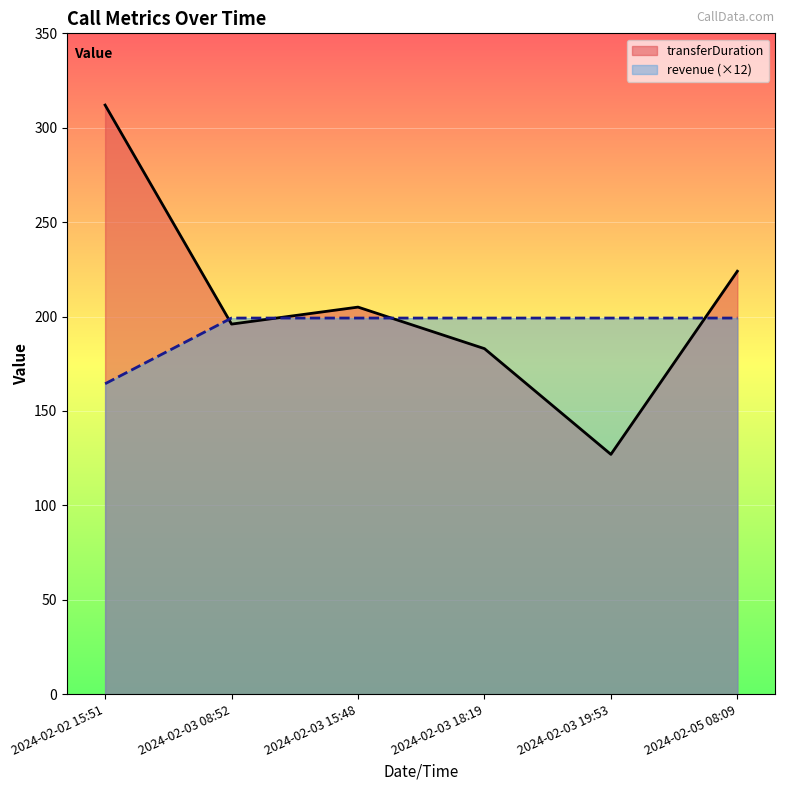

What position from the right is 2024-02-05 08:09?

1